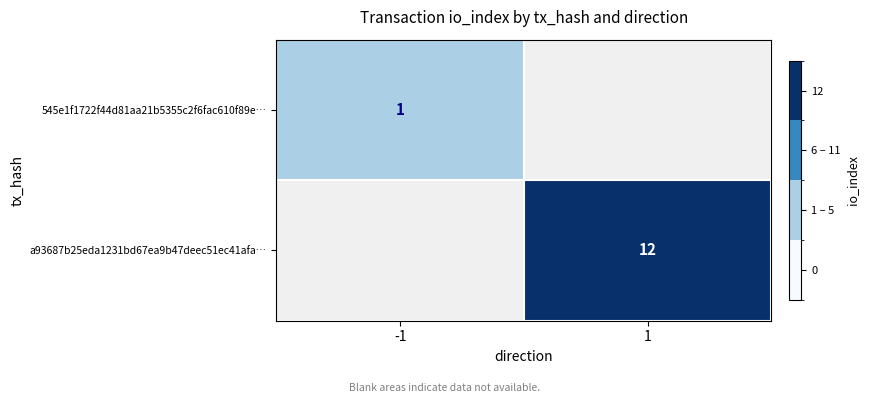

The value of 545e1f1722f44d81aa21b5355c2f6fac610f89e… at -1 is 1.8. True or false?

False